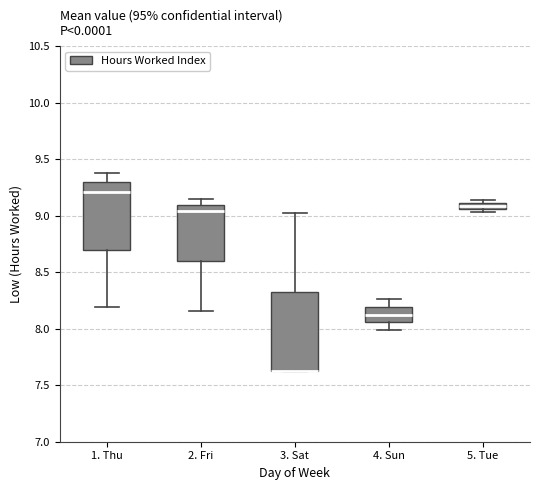

Where is the lower edge of the box for 5. Tue on the y-axis? The values are not printed on the chart, so give them approximately, as read against the axis.

9.05